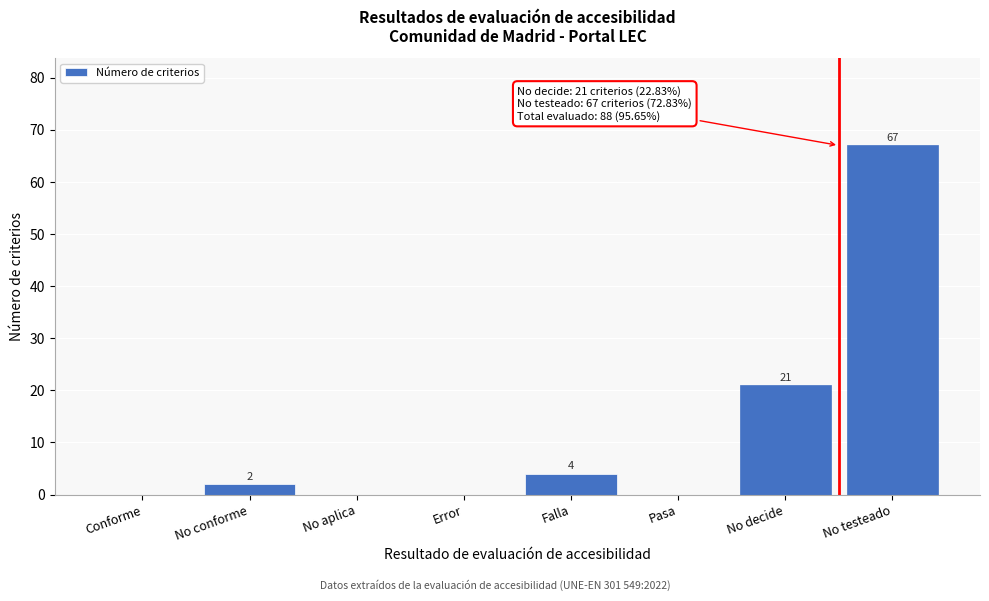

Reading right to left, list all the values displayed in this chart.

No testeado=67	No decide=21	Pasa=0	Falla=4	Error=0	No aplica=0	No conforme=2	Conforme=0